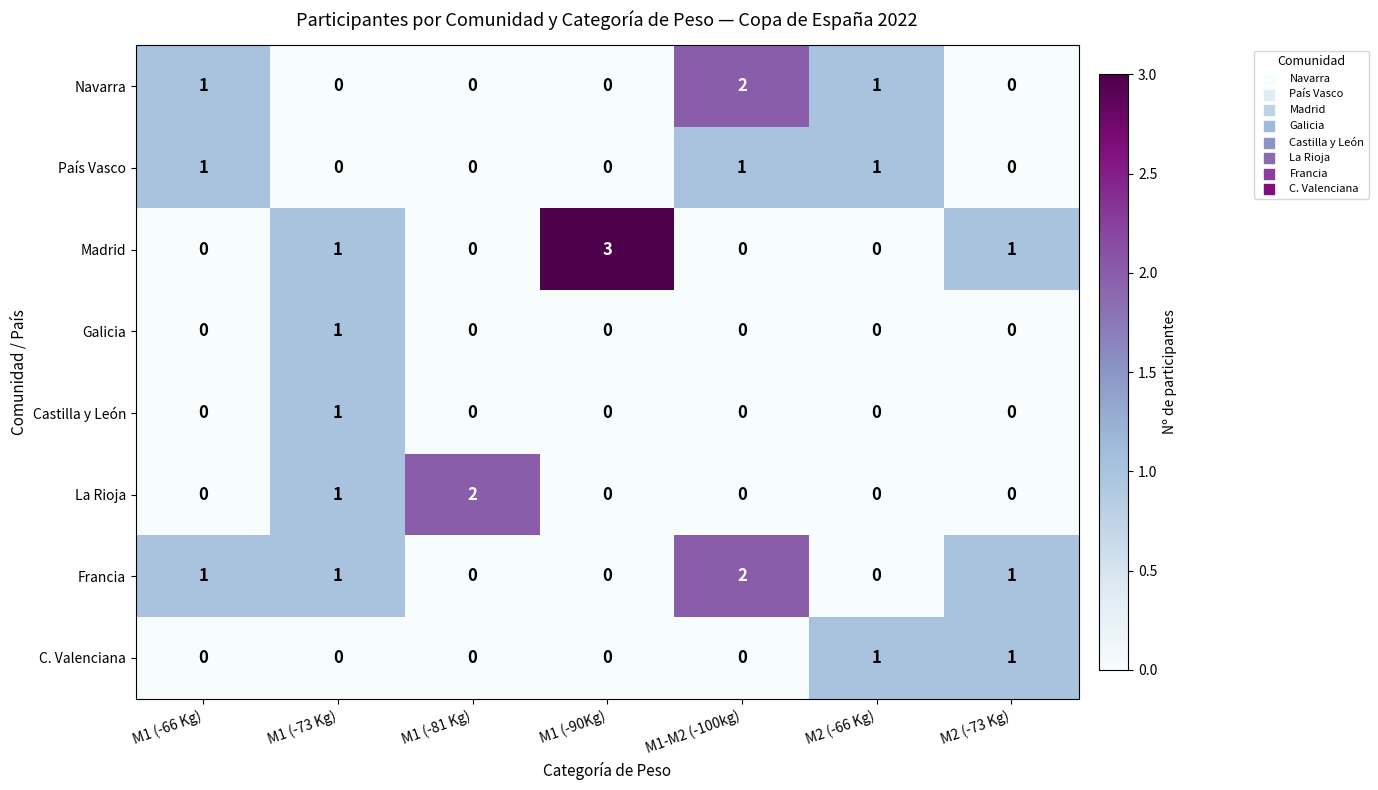

Count the País Vasco values in the range 0 to 1.

7